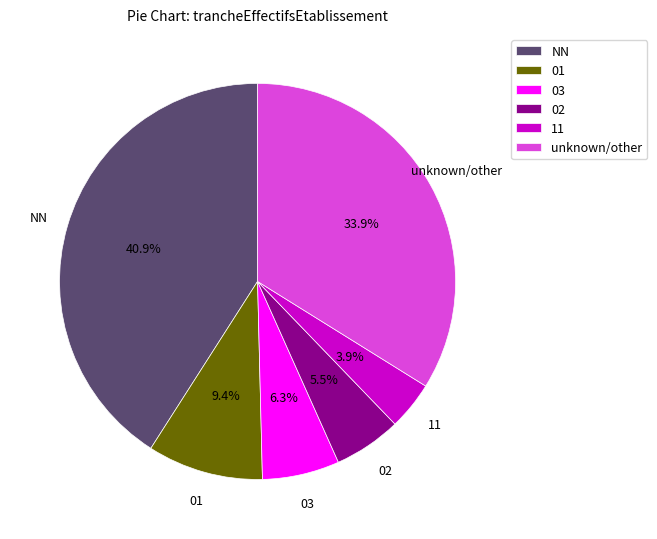

Is 01 the majority of the pie?

No